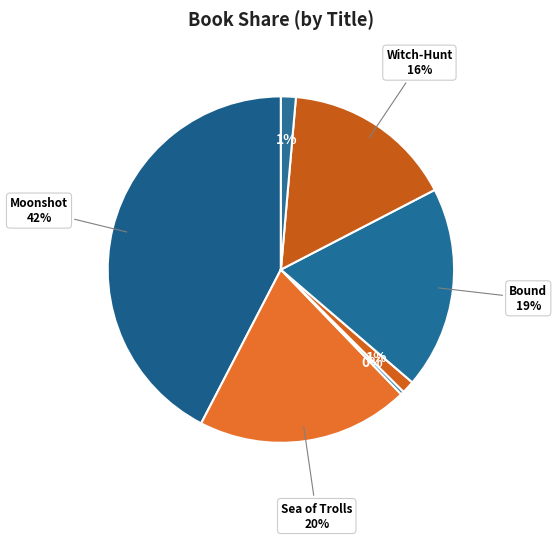

Count the number of slices in the pie.

7